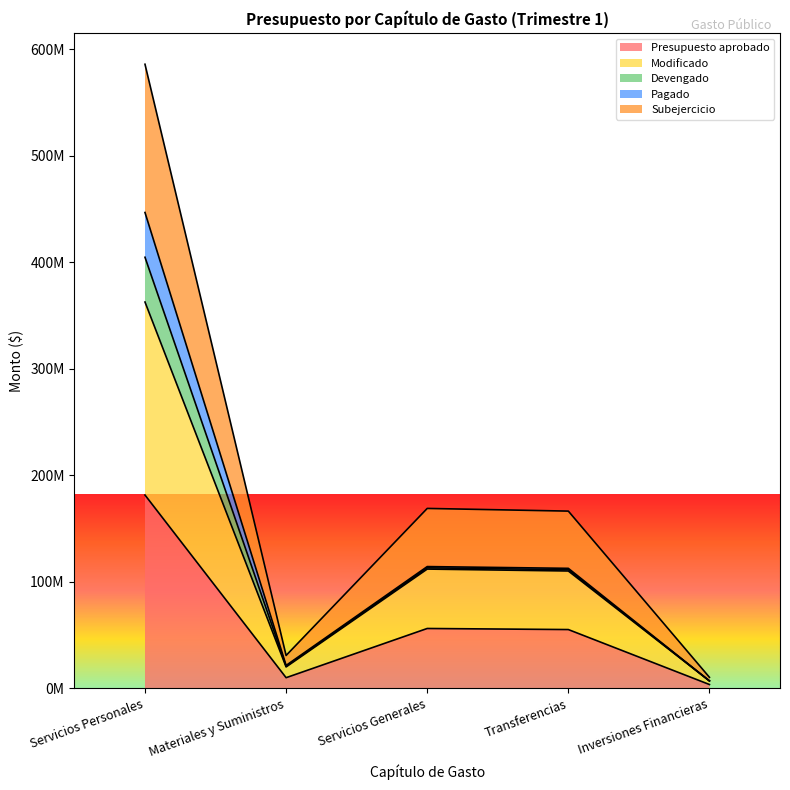

How many data points does each series have?

5